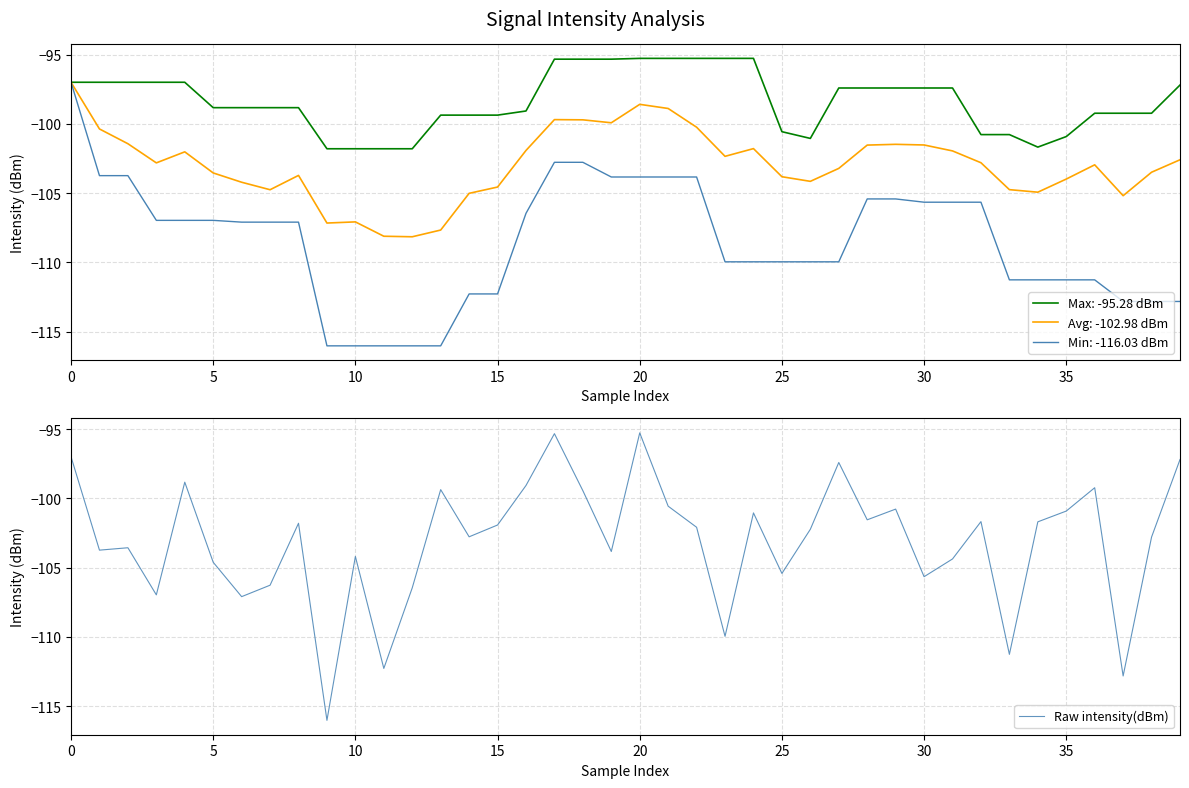

How many data points are above -102?

19